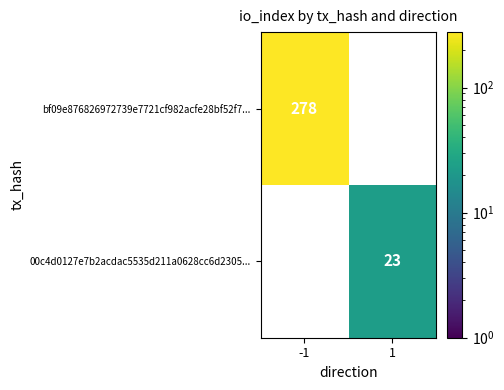

What is the sum of all bf09e876826972739e7721cf982acfe28bf52f7... values?

278